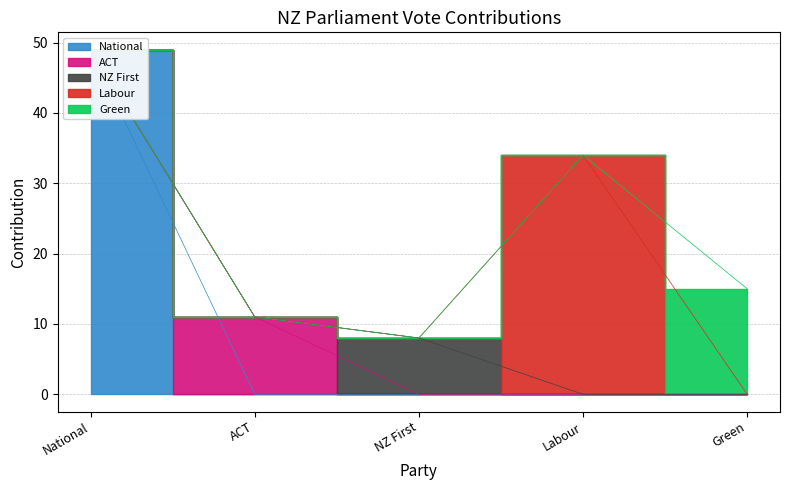

How many data points does each series have?

5